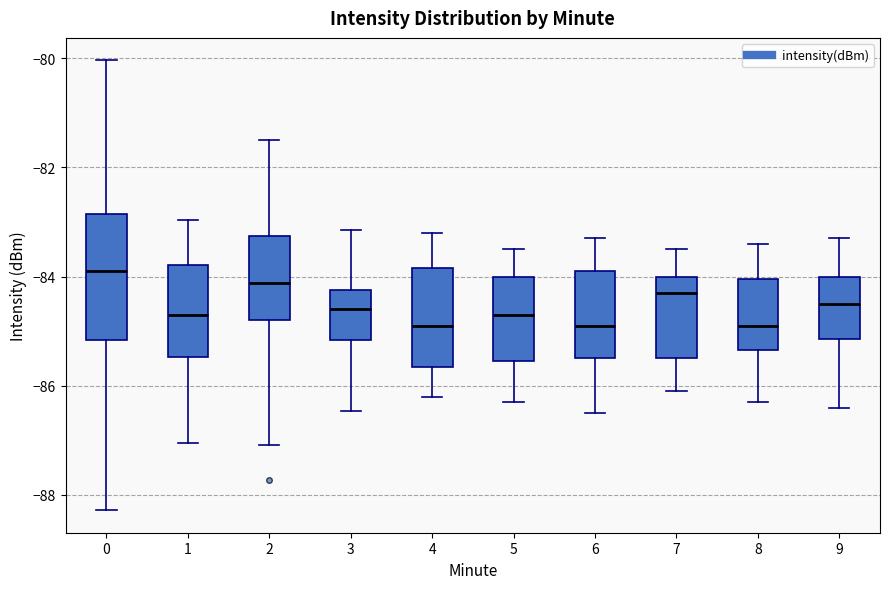

Where does the upper whisker of the box at x = 2 end on the y-axis? The values are not printed on the chart, so give them approximately, as read against the axis.

-81.4